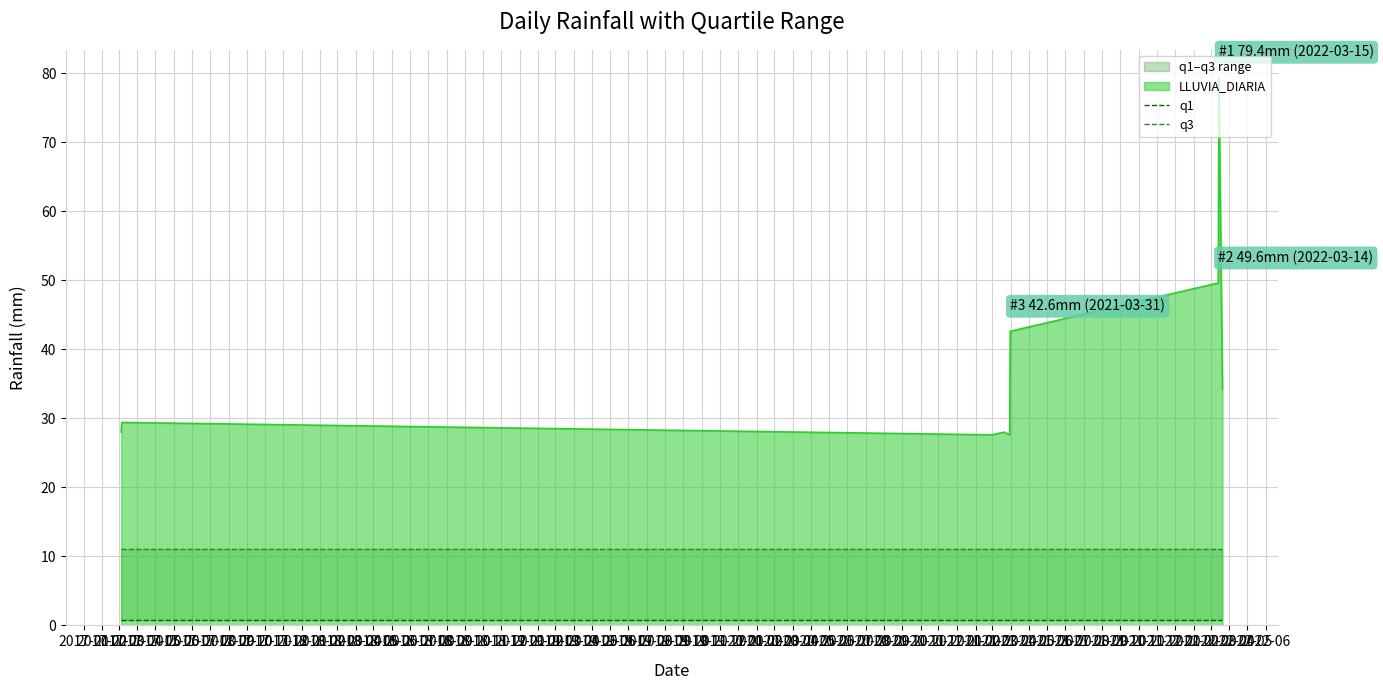

What is the average value of the q3 series?

11.1